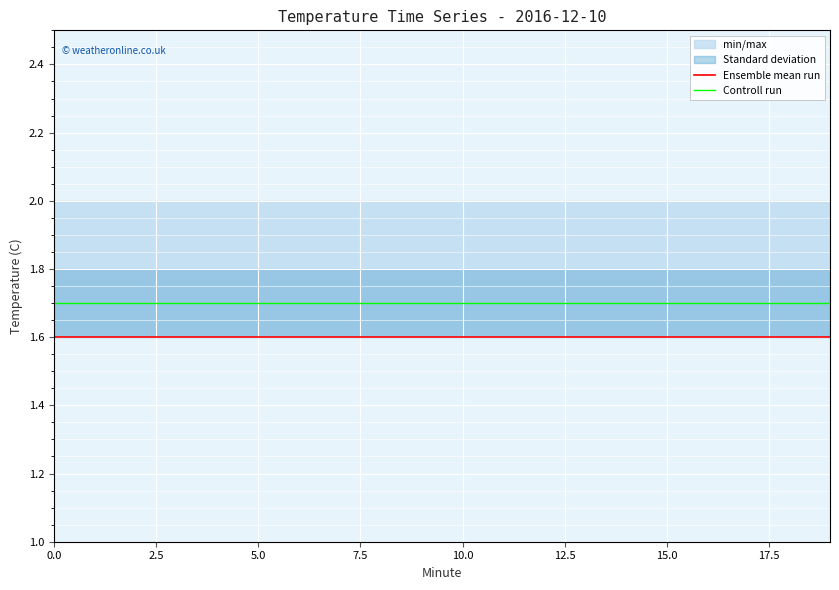

Between 12.5 and 16, which is larger?

12.5